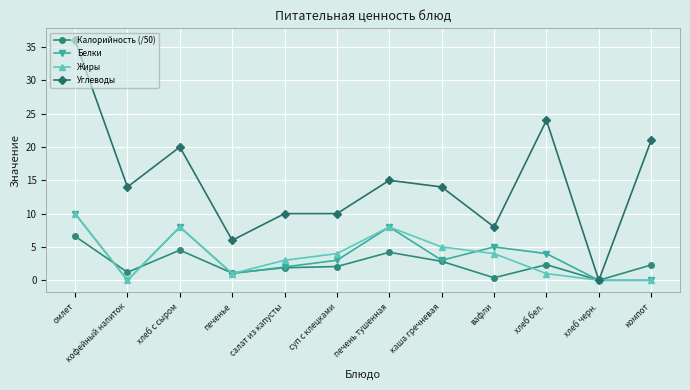

What position from the left is каша гречневая?

8